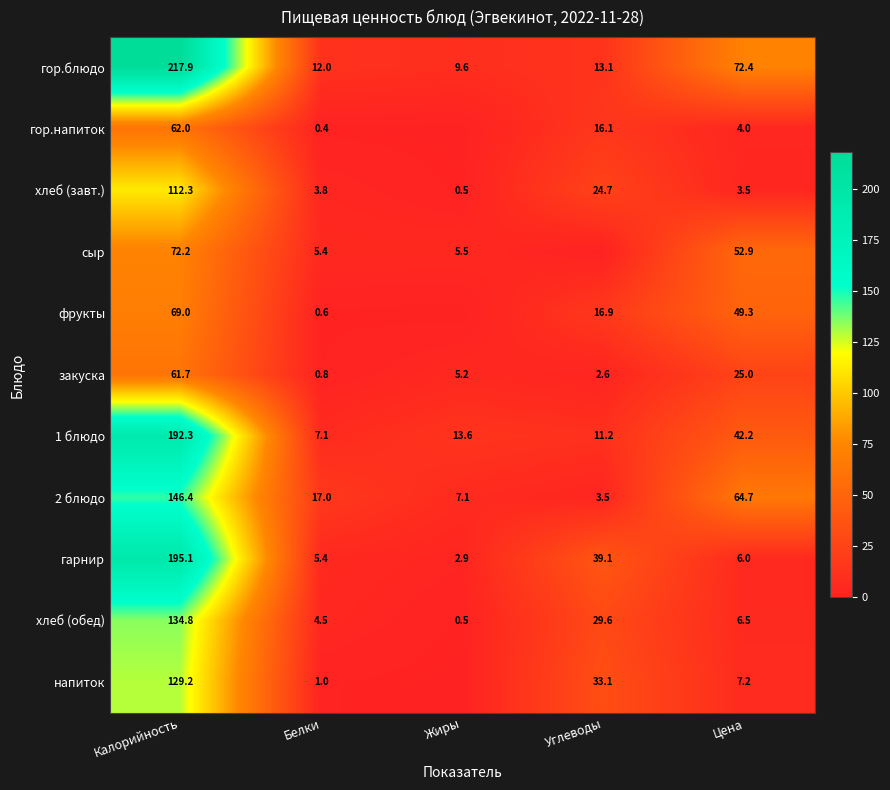

What is the sum of the напиток values at Калорийность and Углеводы?

162.3